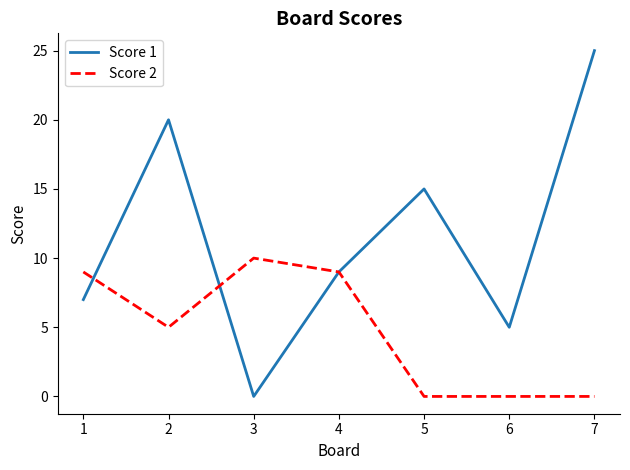

What are all the series names shown in the legend?

Score 1, Score 2